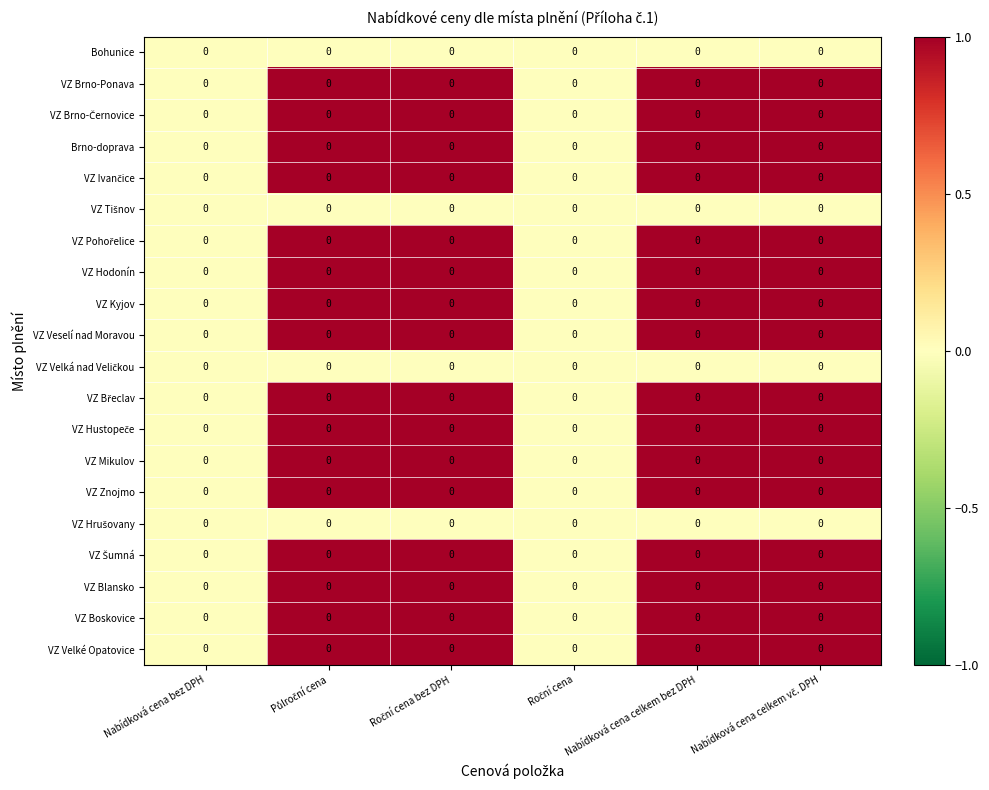

Rank the series at Roční cena from highest to lowest value.

Bohunice, VZ Brno-Ponava, VZ Brno-Černovice, Brno-doprava, VZ Ivančice, VZ Tišnov, VZ Pohořelice, VZ Hodonín, VZ Kyjov, VZ Veselí nad Moravou, VZ Velká nad Veličkou, VZ Břeclav, VZ Hustopeče, VZ Mikulov, VZ Znojmo, VZ Hrušovany, VZ Šumná, VZ Blansko, VZ Boskovice, VZ Velké Opatovice